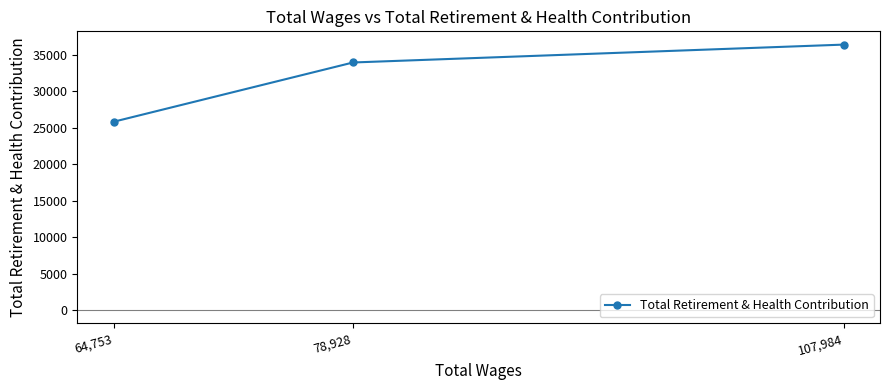

What is the difference between the second highest and minimum values?

8125